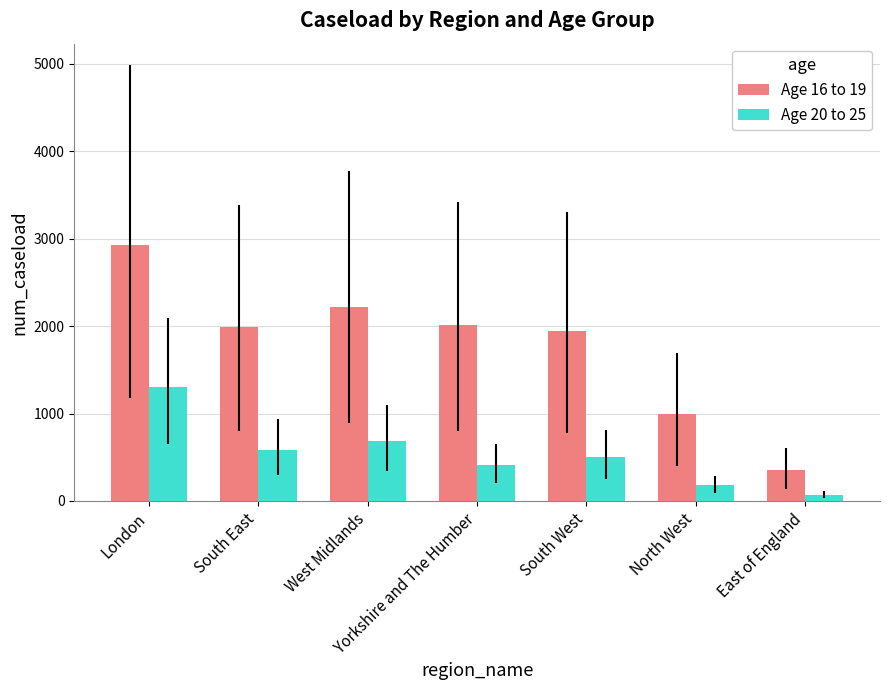

Between South East and East of England, which series saw the biggest shift?

Age 16 to 19